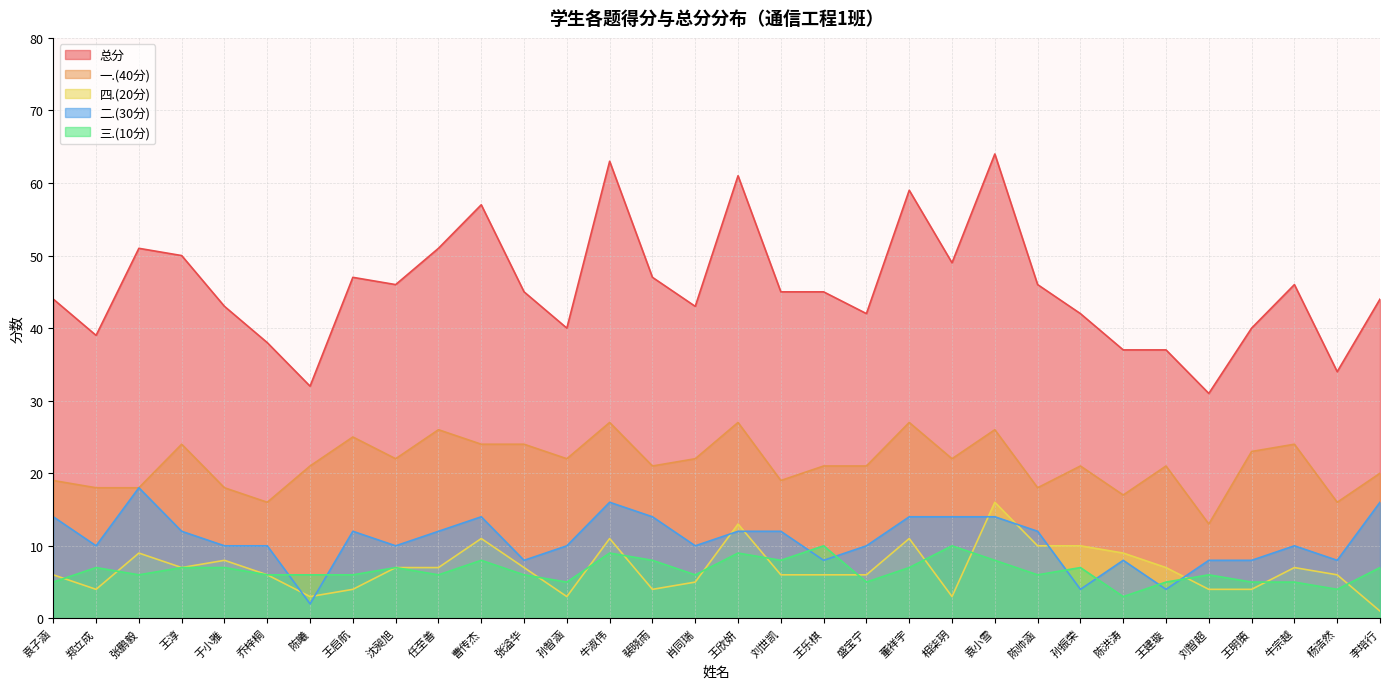

Is the value of 二.(30分) at 牛淑伟 greater than the value of 三.(10分) at 董祥宇?

Yes